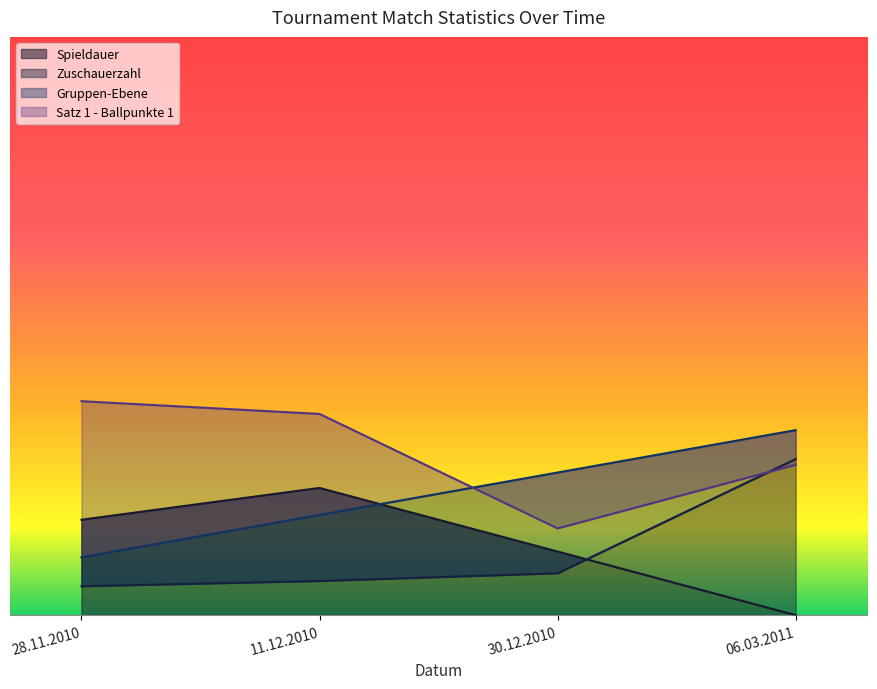

What is the average value of the Zuschauerzahl series?

0.1